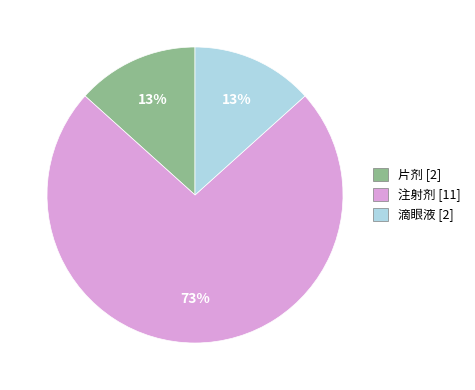

Do 片剂 and 注射剂 together represent more than half of the pie?

Yes